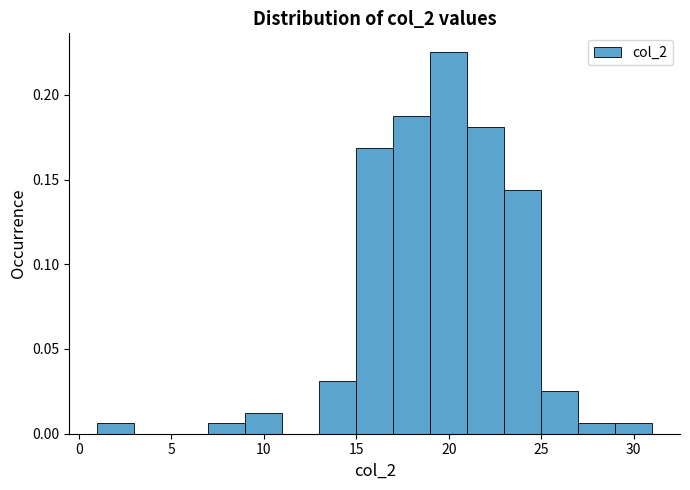

Reading left to right, transcribe this chart: for each bar, give the range it covers on the x-axis and its height. The values are not printed on the chart, so give them approximately, as read against the axis.

1 to 3: 0.005
3 to 5: 0
5 to 7: 0
7 to 9: 0.005
9 to 11: 0.015
11 to 13: 0
13 to 15: 0.030
15 to 17: 0.170
17 to 19: 0.190
19 to 21: 0.225
21 to 23: 0.180
23 to 25: 0.145
25 to 27: 0.025
27 to 29: 0.005
29 to 31: 0.005